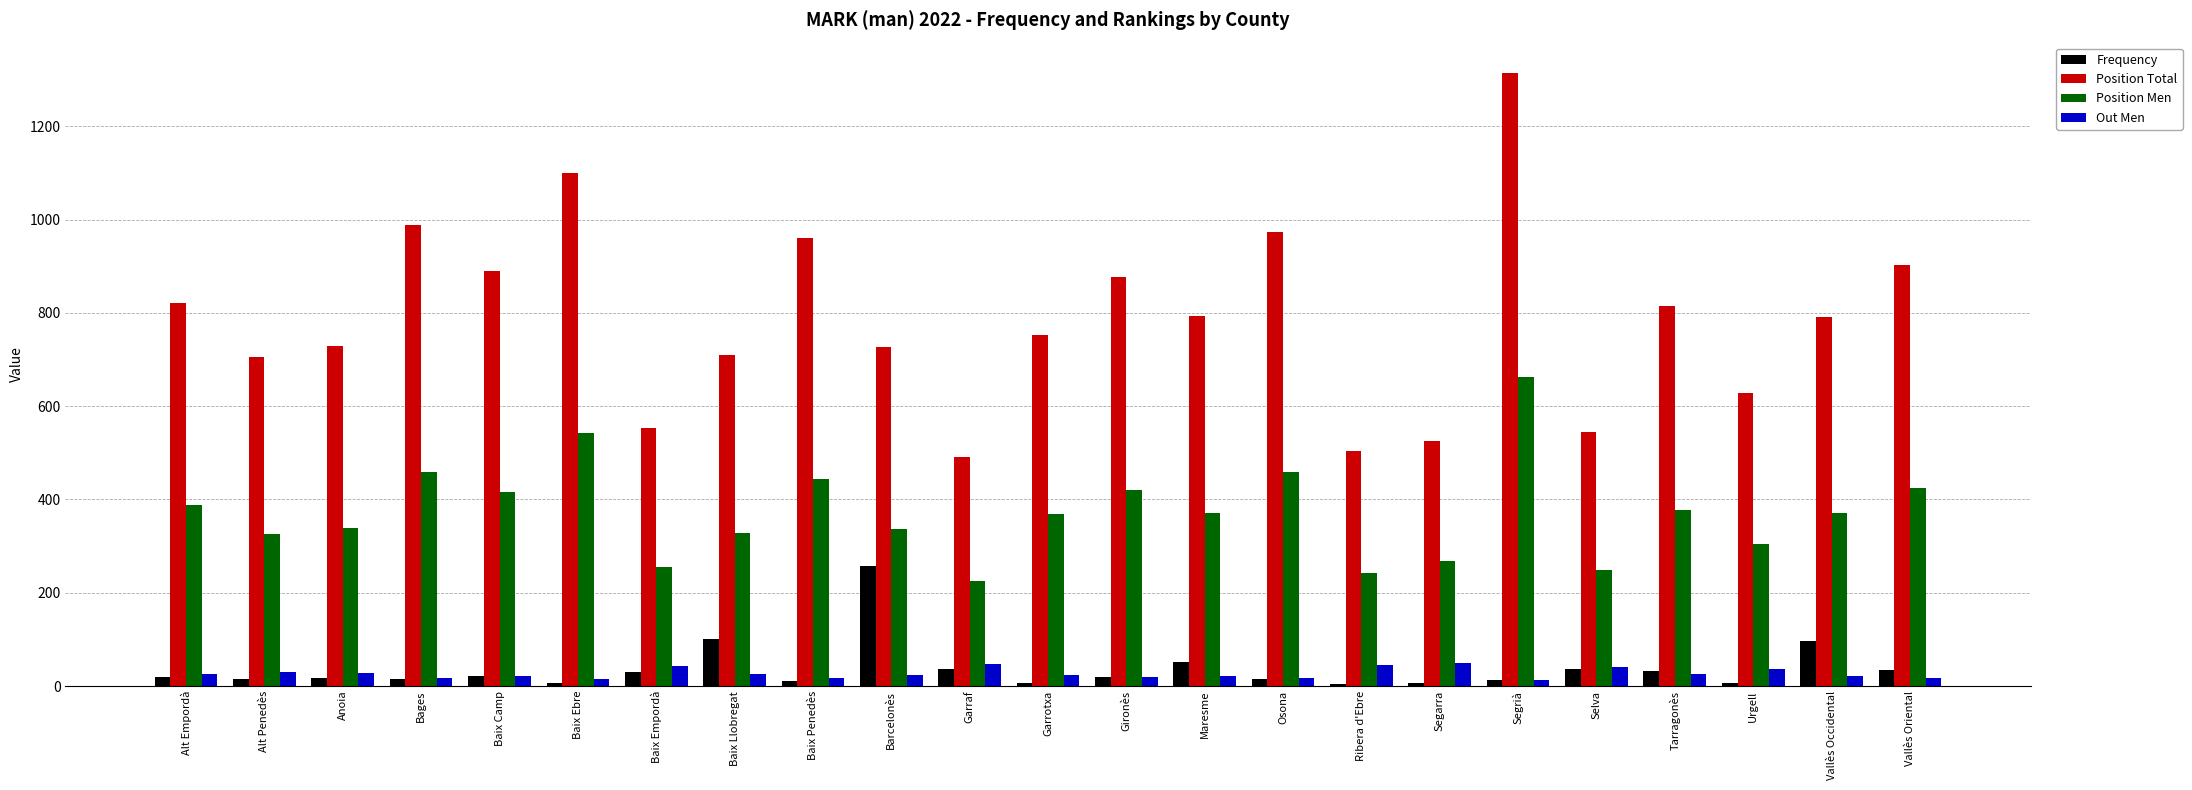

What are all the series names shown in the legend?

Frequency, Position Total, Position Men, Out Men